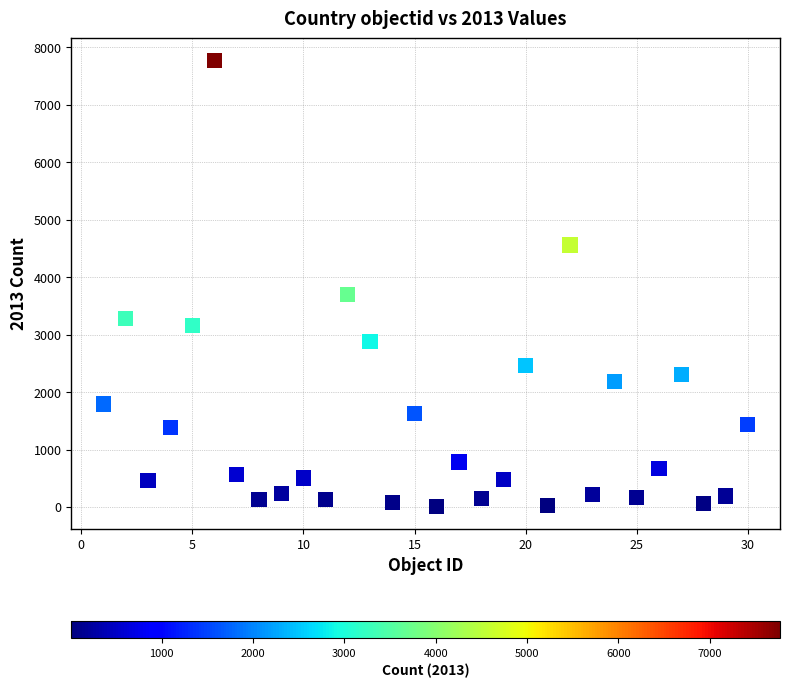

What is the range of X values (max minus min)?

29